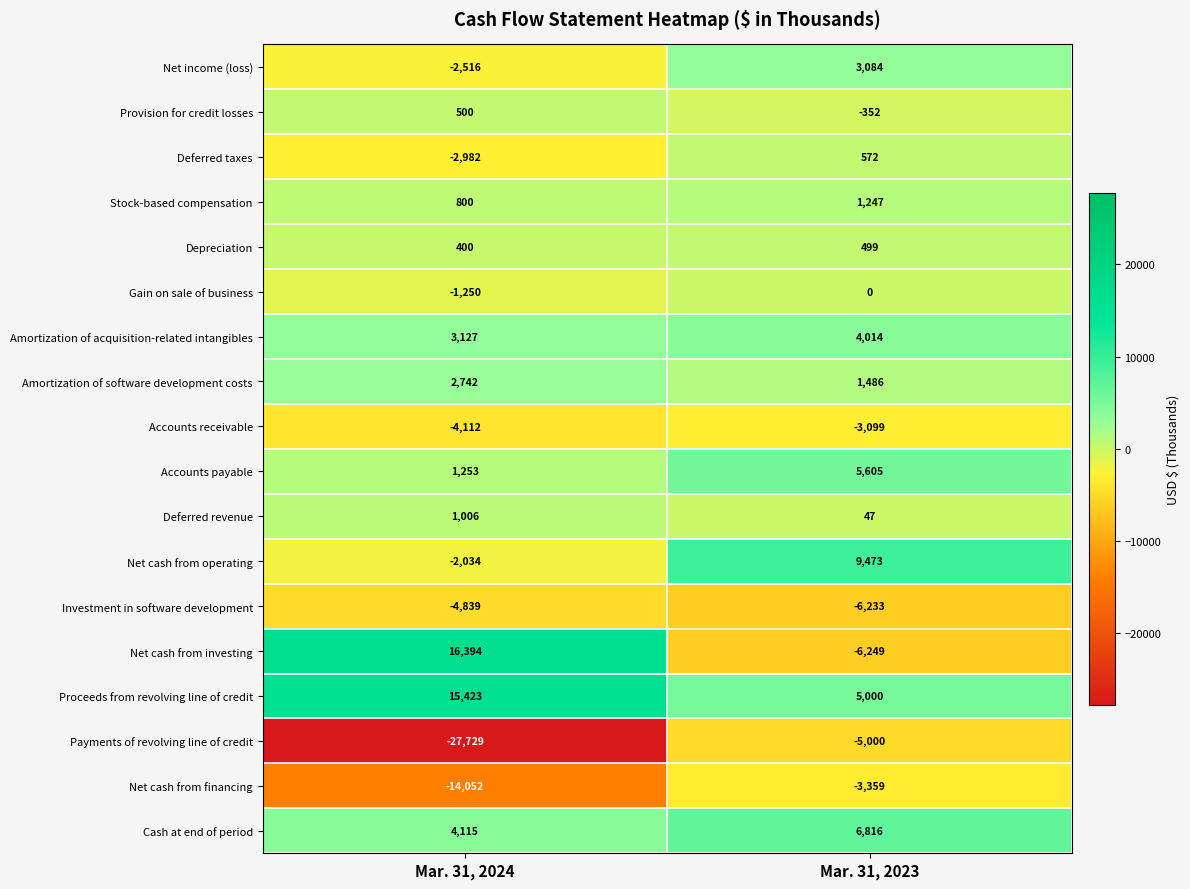

Count the number of categories in the chart.

2